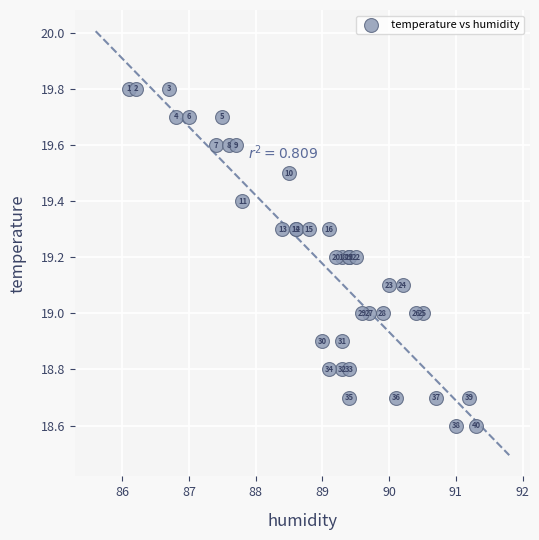

What Y value in the scatter plot is closest to 19?

19.0